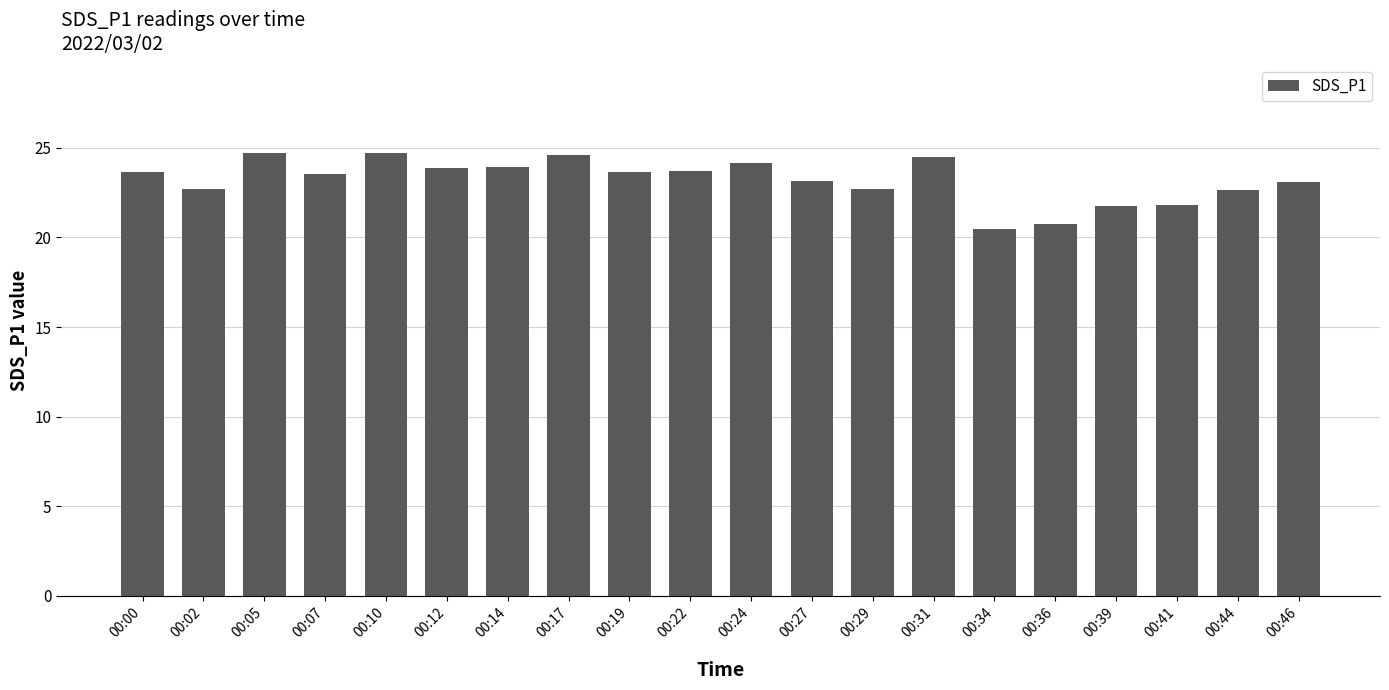

What is the smallest value displayed?

20.5